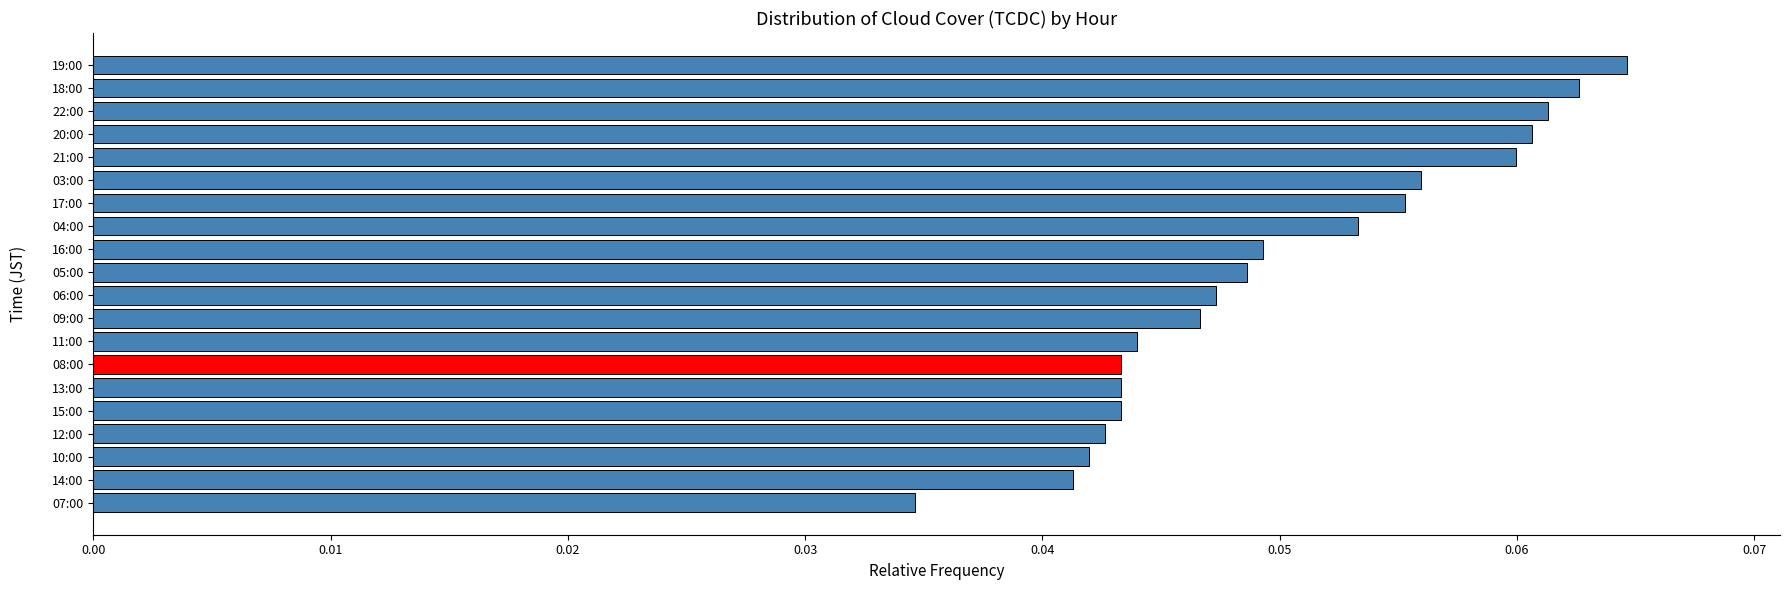

Which has a higher value, 19:00 or 14:00?

19:00